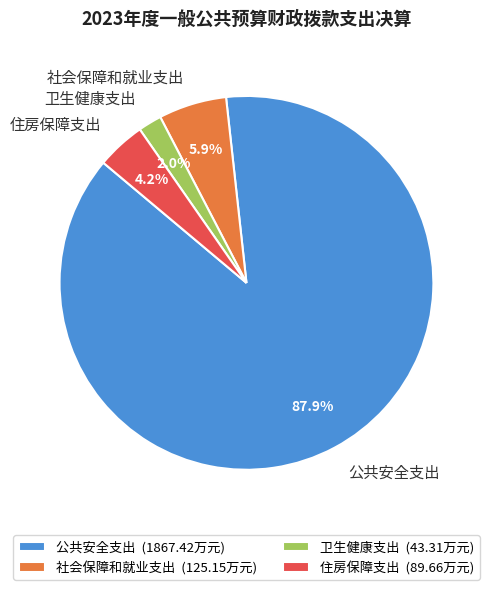

To the nearest percent, what is the average slice percentage?

25%